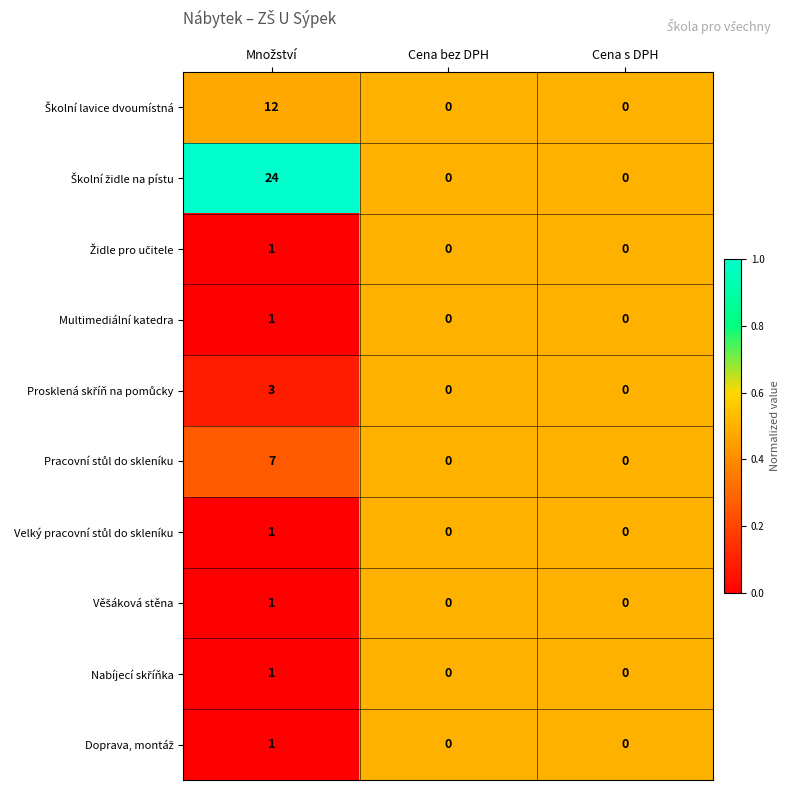

Between Množství and Cena bez DPH, which series saw the biggest shift?

Školní židle na pístu